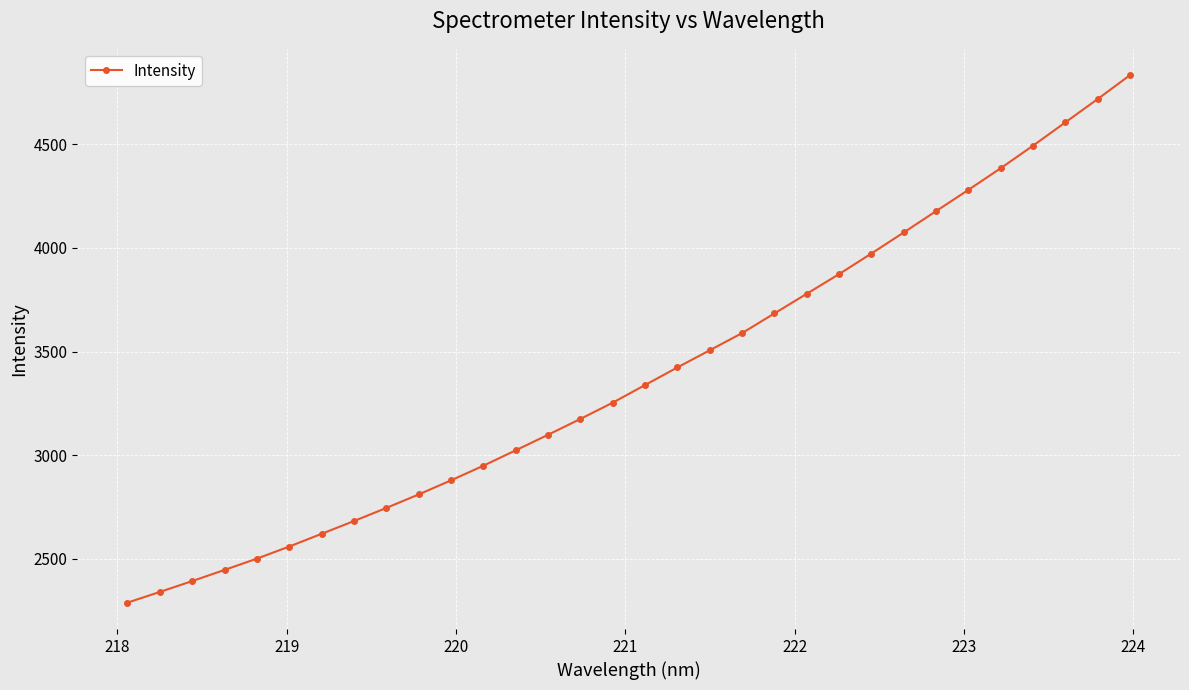

True or false: the data has more than 2 interior local peaks.

False